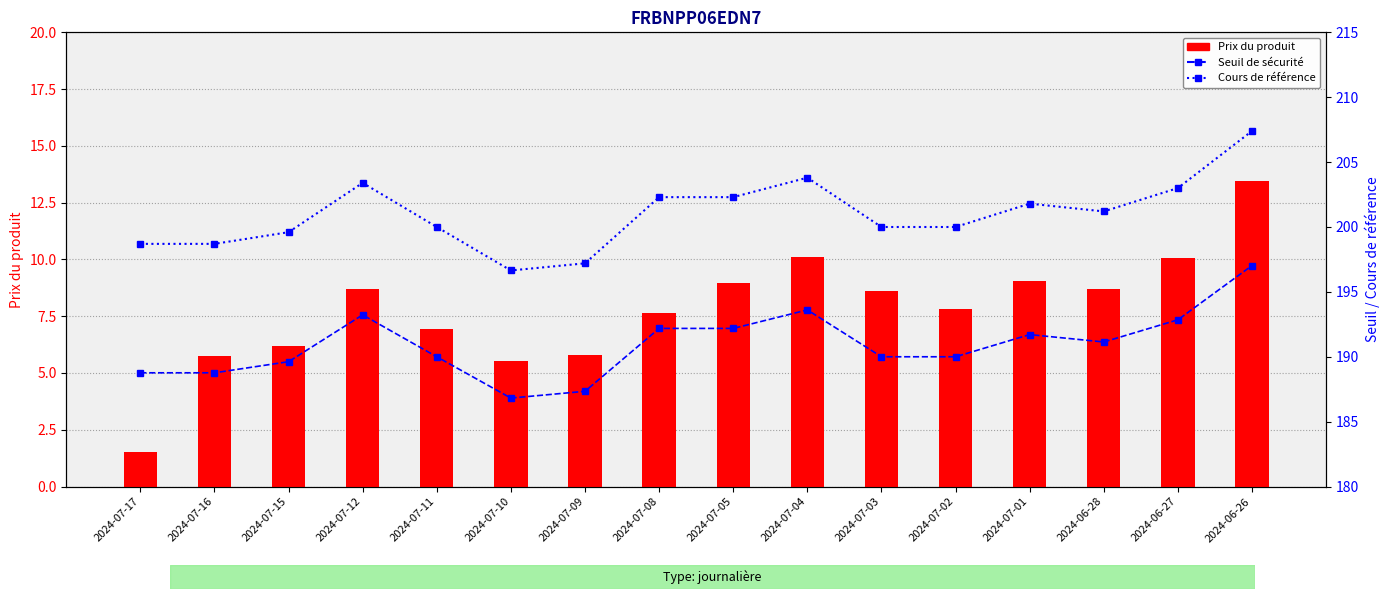

Is the value of Prix du produit at 2024-07-03 greater than the value of Cours de référence at 2024-07-10?

No